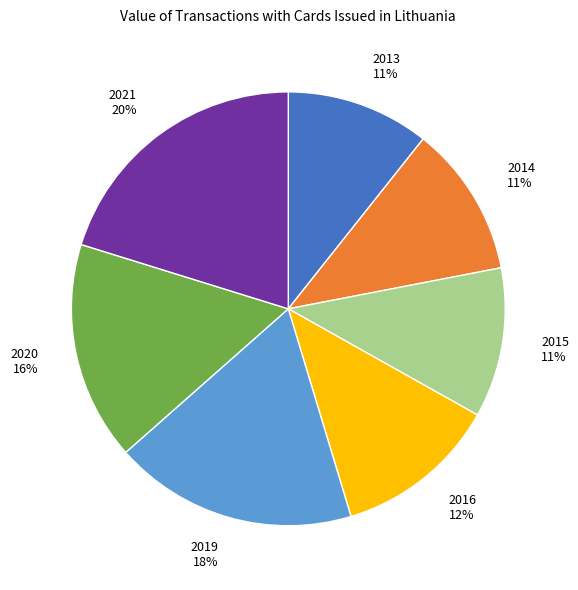

Is there any slice that represents more than half of the pie?

No